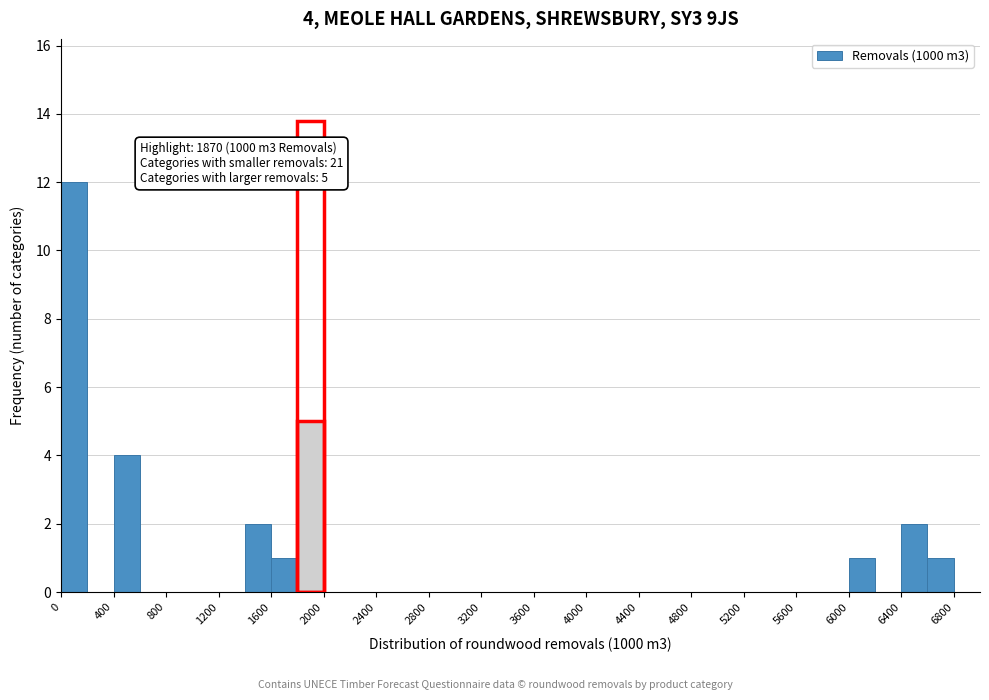

Over which range of the x-axis is the bar tallest?

0 to 200